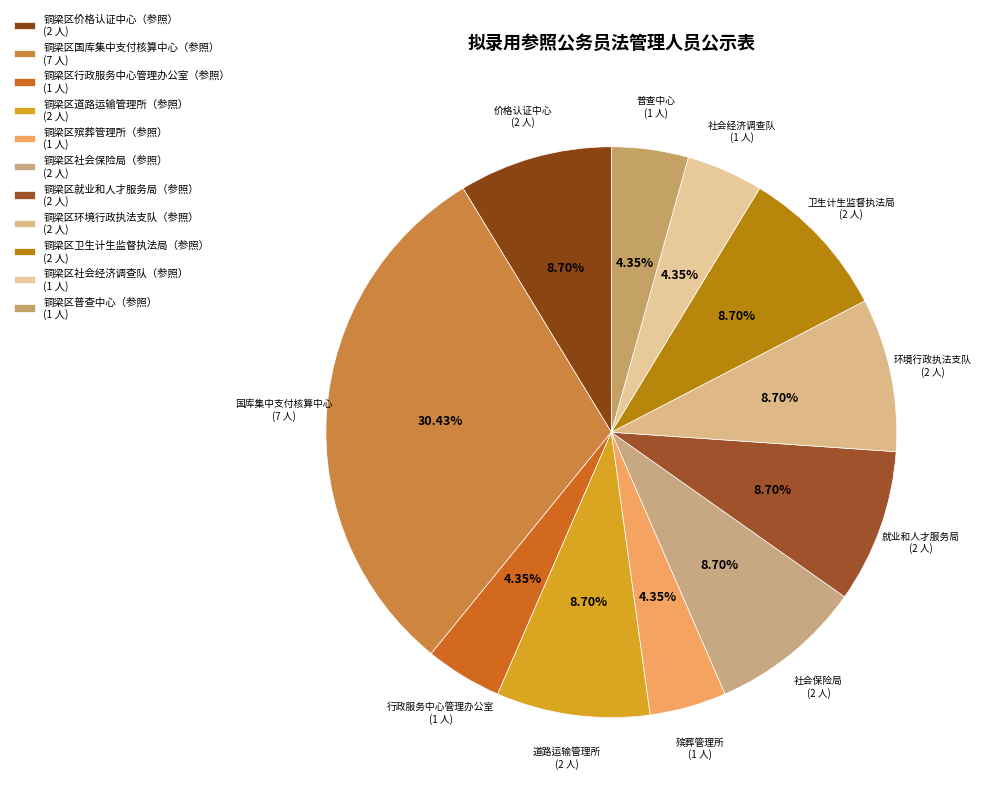

Which slice is the smallest?

铜梁区行政服务中心管理办公室（参照）